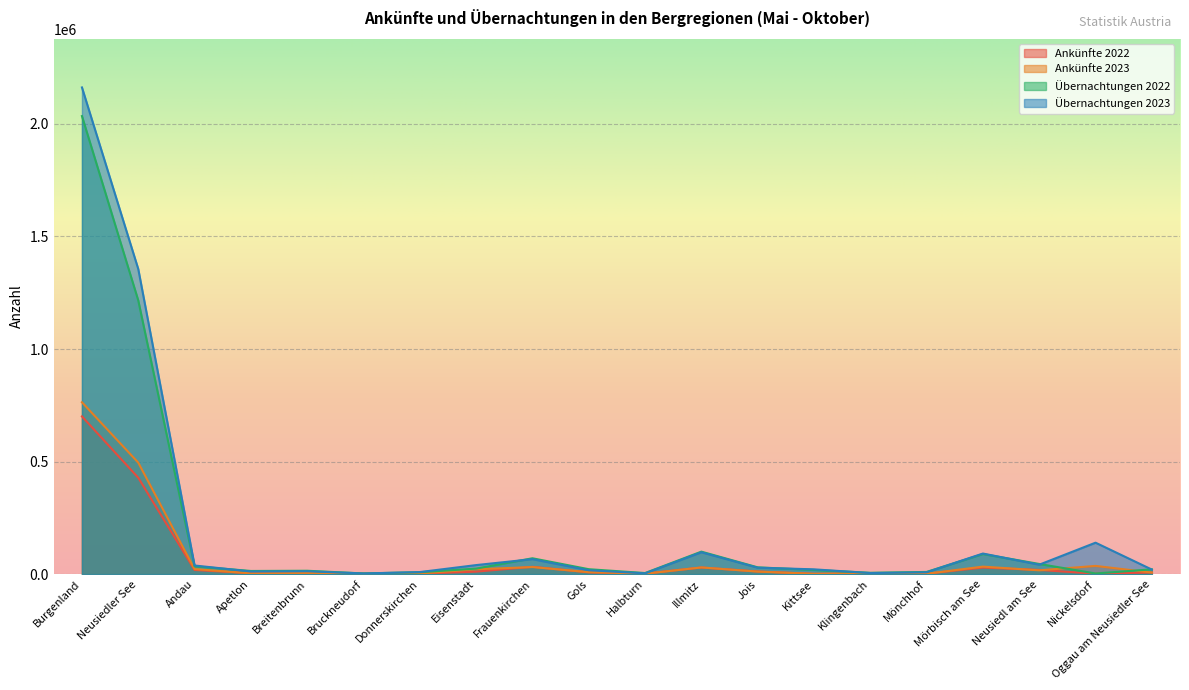

What is the difference between the second highest and minimum values in the Ankünfte 2022 series?

427015